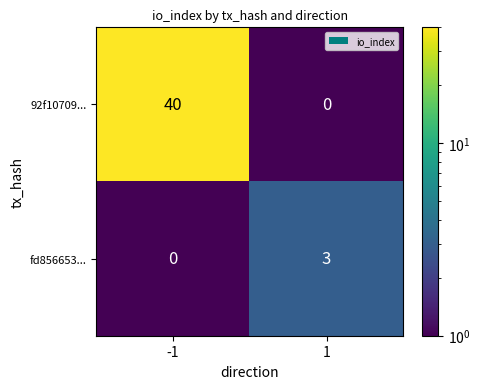

What is the maximum value for fd856653...?

3